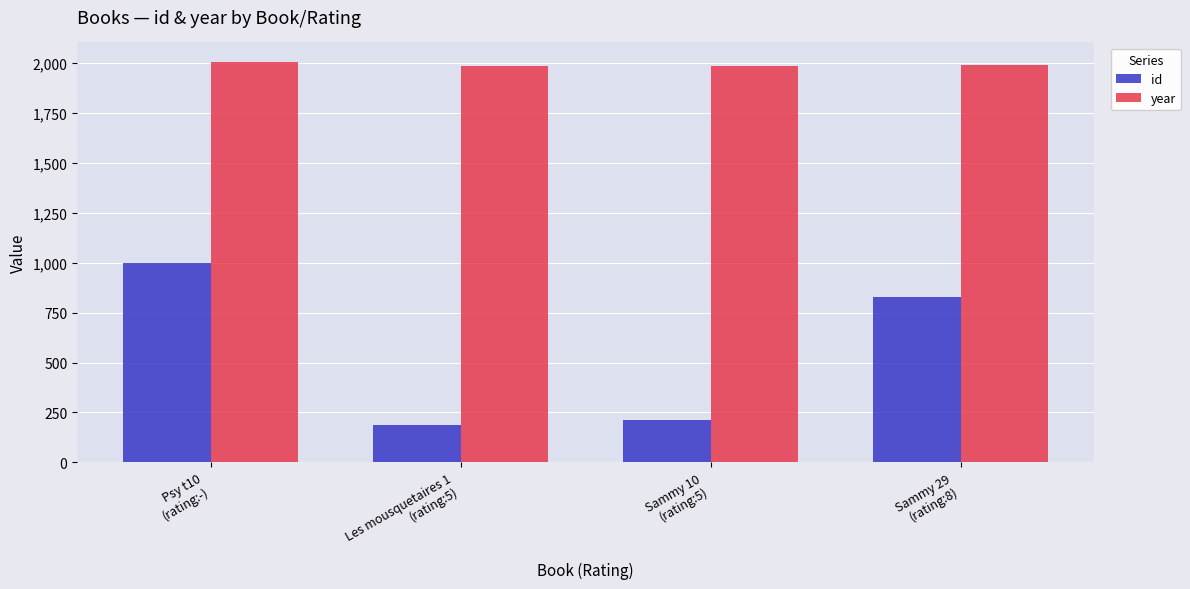

At which category is the sum across all series the highest?

Psy t10
(rating:-)